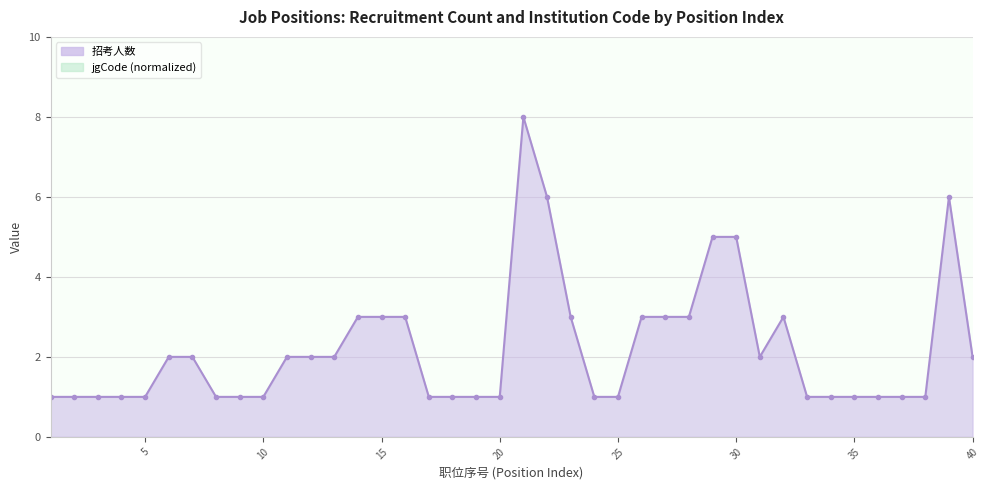

True or false: the data shows 1 at 16.

False